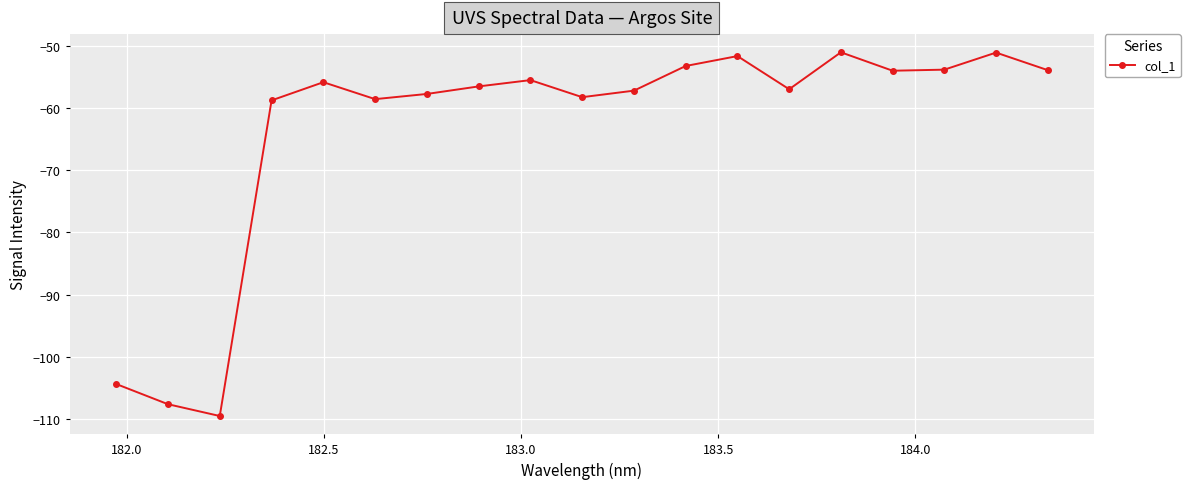

What is the greatest value displayed?

-51.0